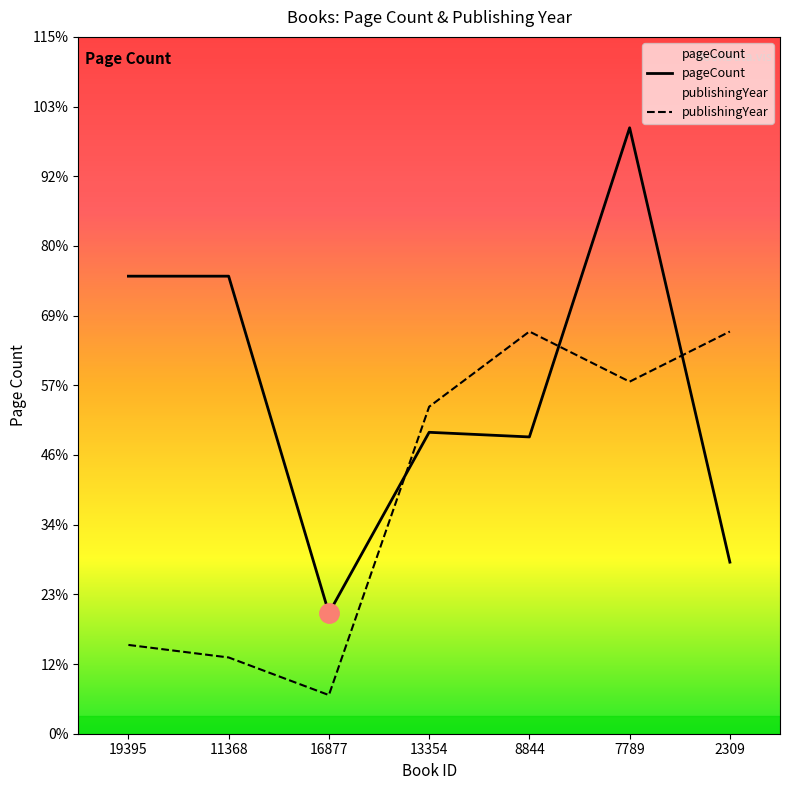

Reading left to right, extract all data points from this chart.

pageCount: 19395=592.0	11368=592.0	16877=156.0	13354=390.0	8844=384.0	7789=784.0	2309=222.0
publishingYear: 19395=114.9	11368=98.7	16877=50.0	13354=423.1	8844=520.4	7789=455.5	2309=520.4